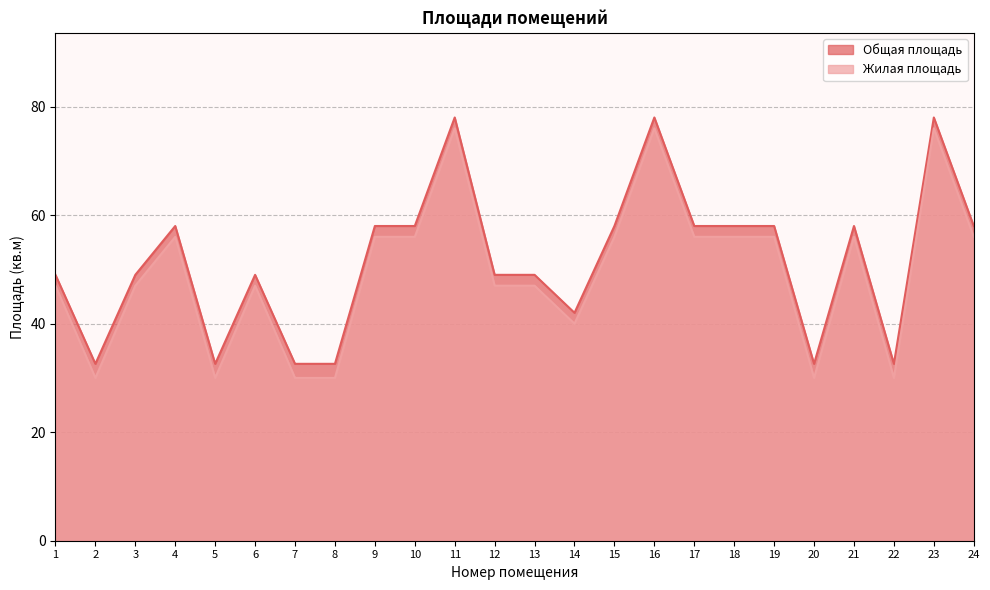

Between 2 and 13, which is larger?

13